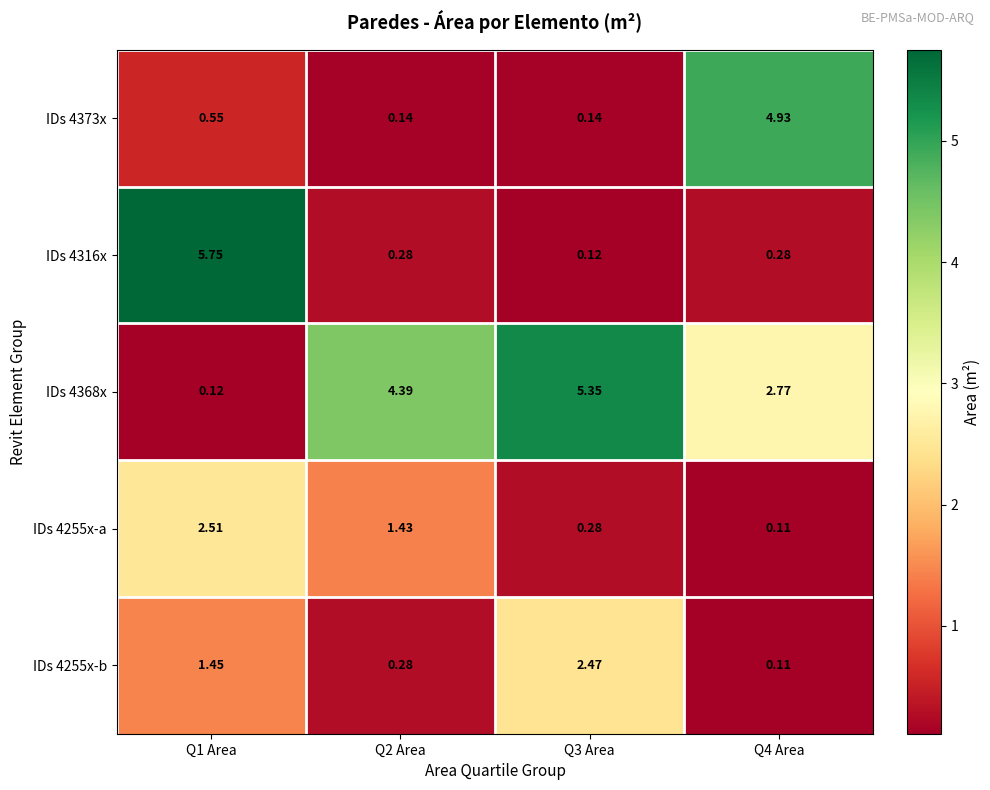

At which category is the sum across all series the highest?

Q1 Area